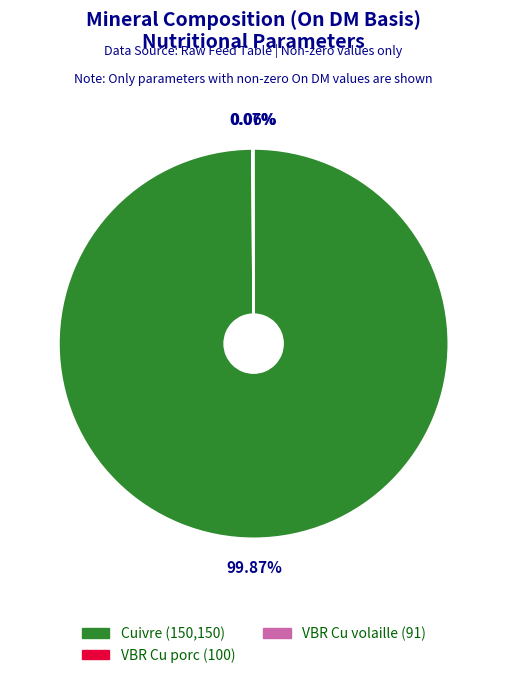

Is Cuivre (150,150) the majority of the pie?

Yes